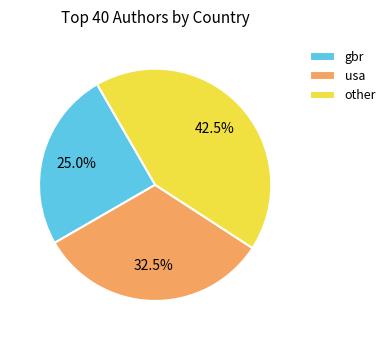

How many segments does this pie chart have?

3